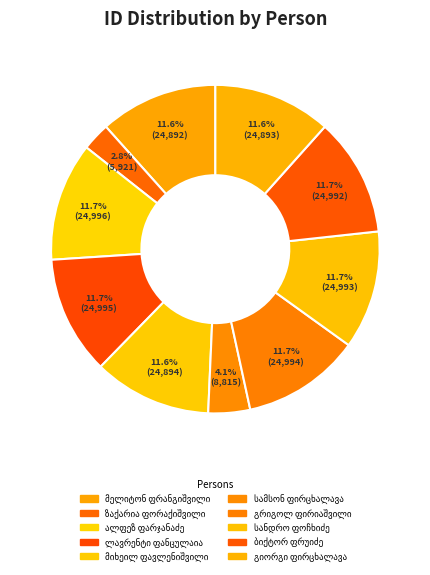

Is there any slice that represents more than half of the pie?

No